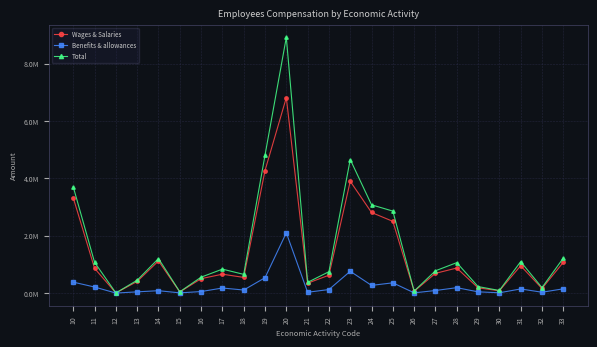

Rank the series at 16 from highest to lowest value.

Total, Wages & Salaries, Benefits & allowances